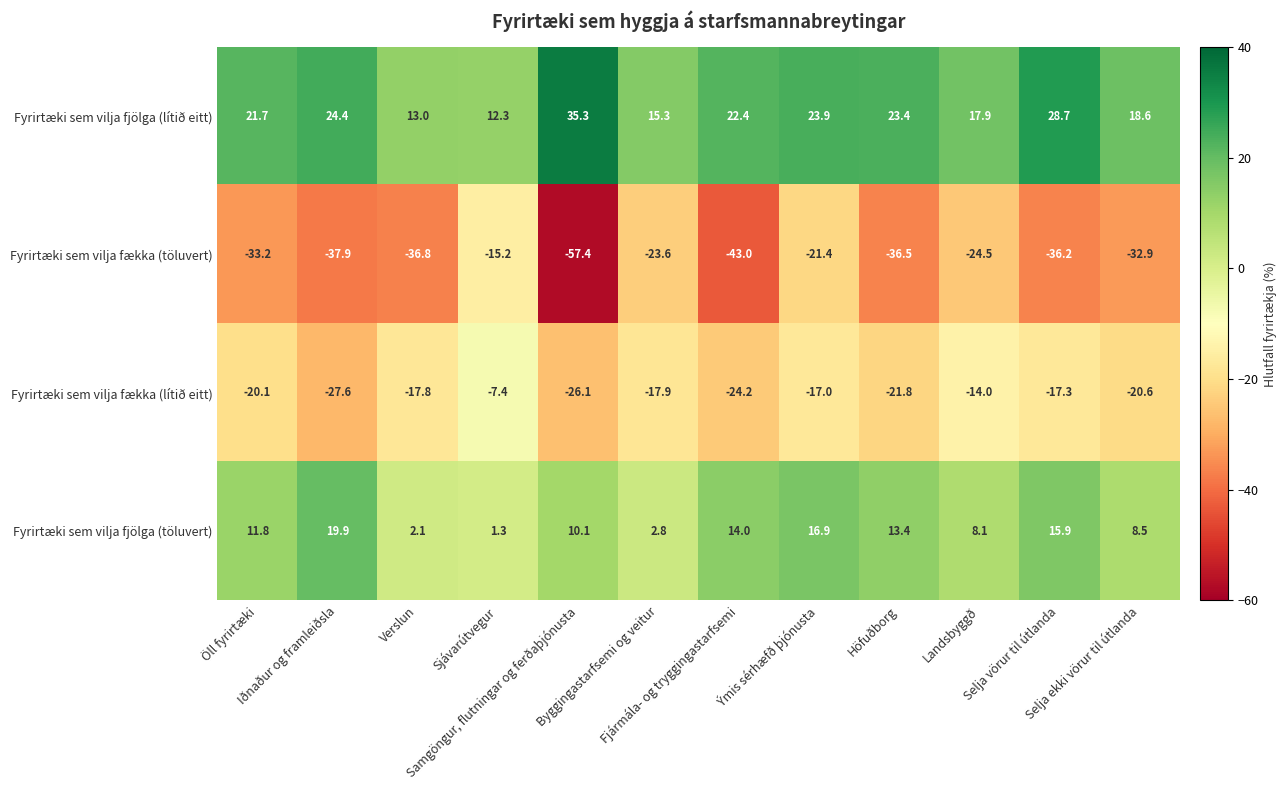

Which series has the largest total across all categories?

Fyrirtæki sem vilja fjölga (lítið eitt)